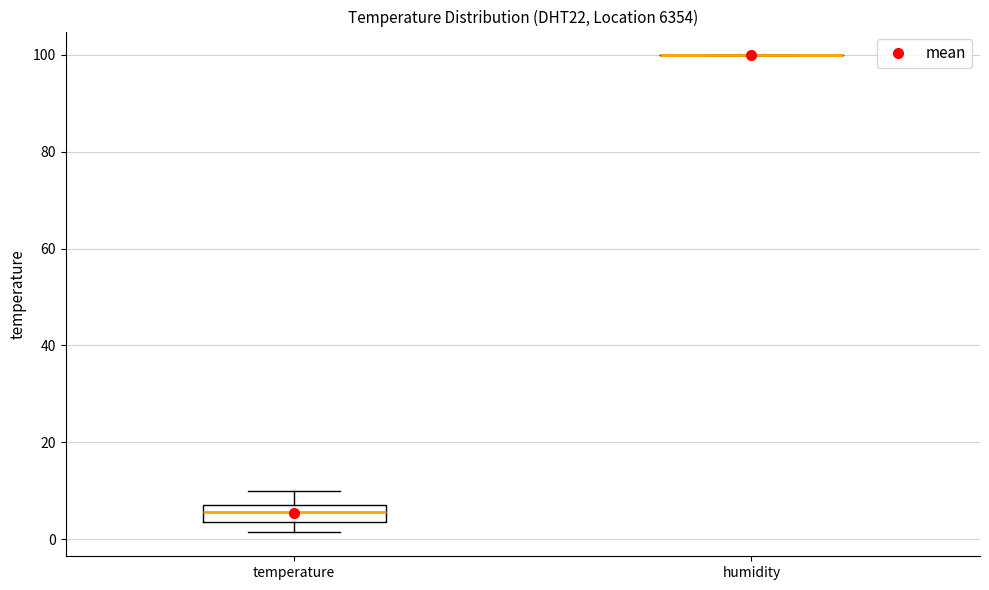

Comparing the boxes themselves (not the whiskers), which one is the tallest?

temperature